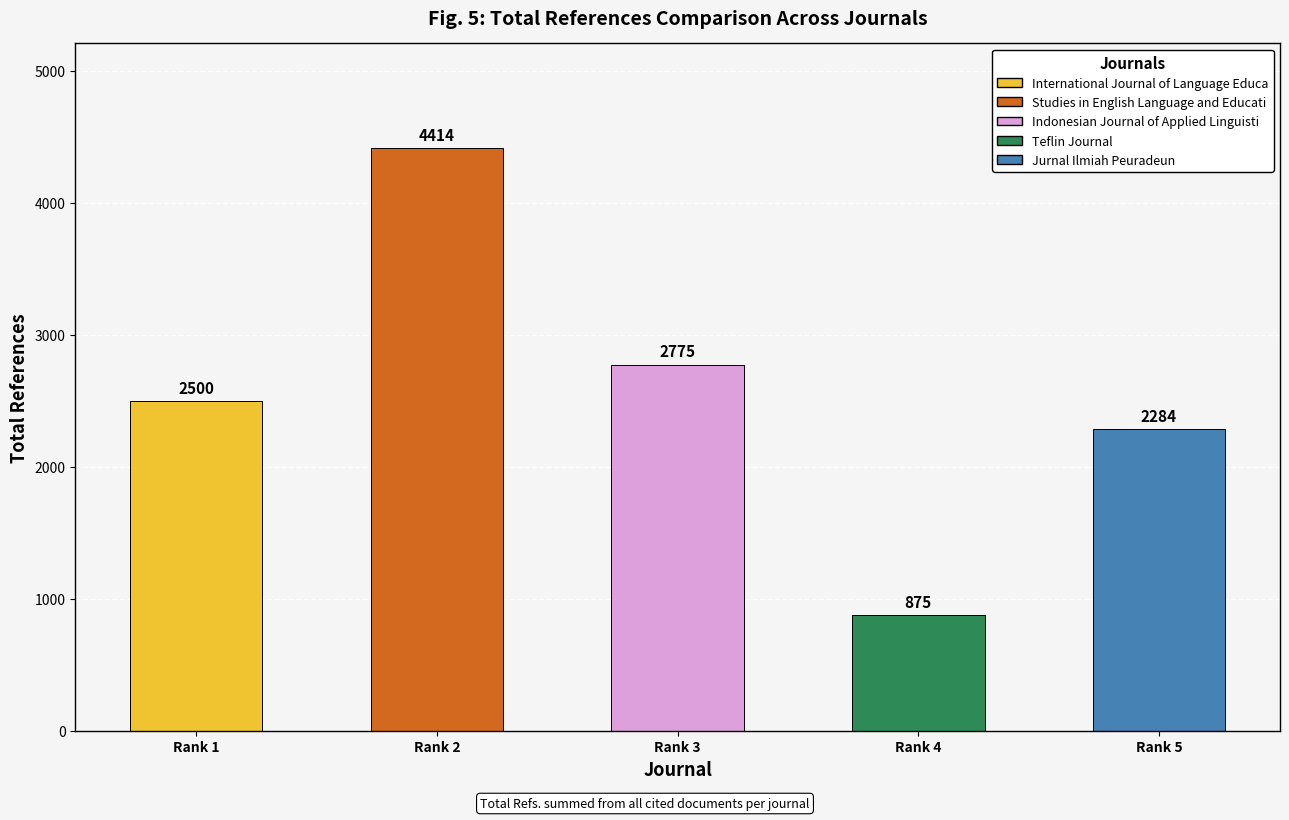

How many bars are there in total?

5